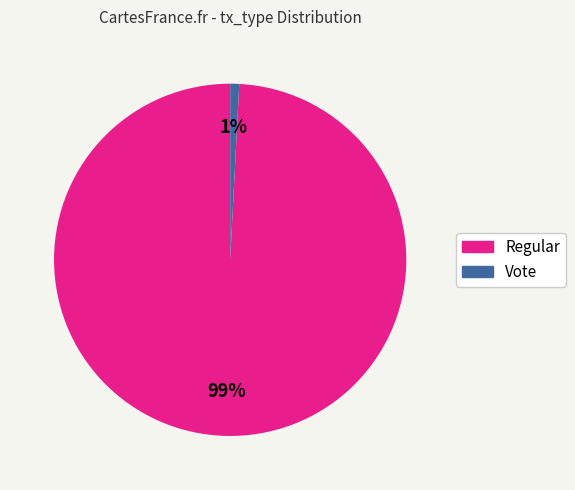

Which slice is the largest?

Regular